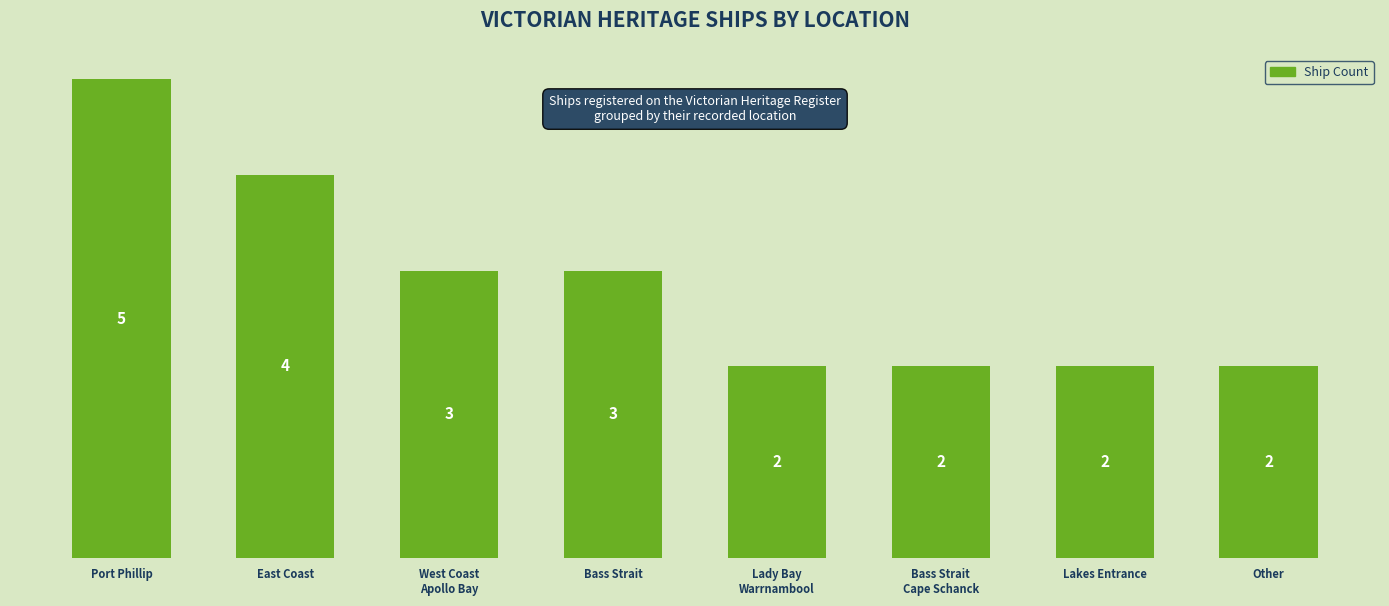

Count the values in the range 2 to 4.

7